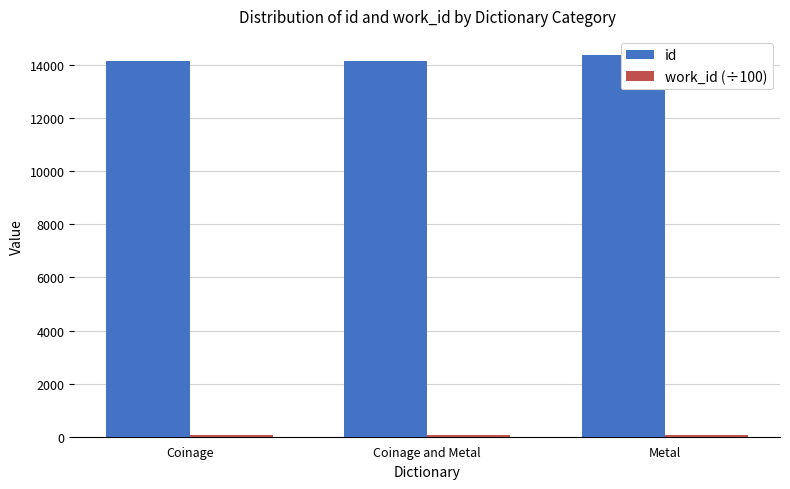

What is the difference between the id values at Coinage and Metal and Metal?

224.4